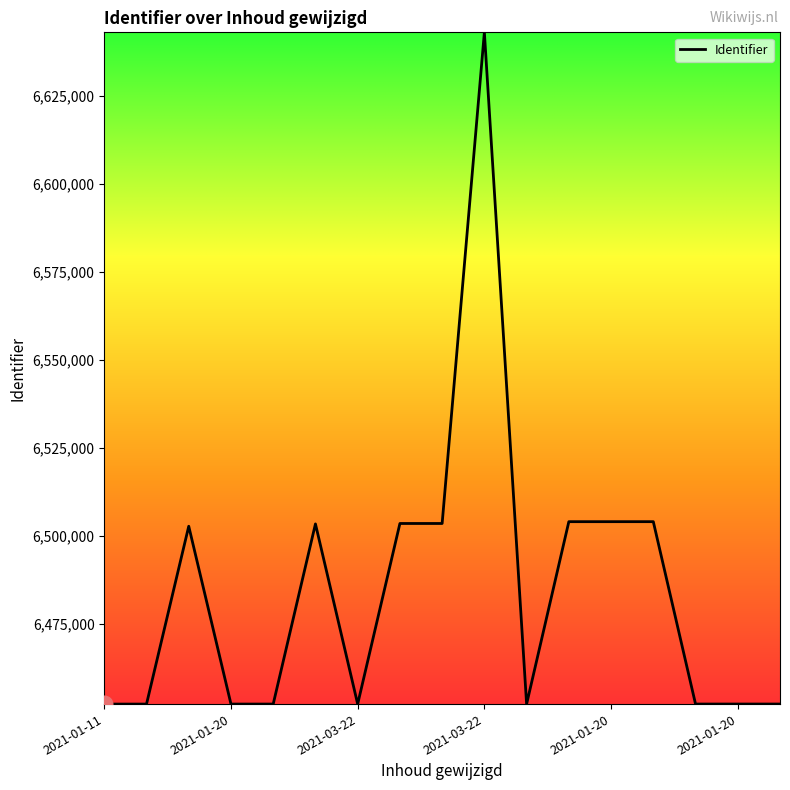

What is the difference between the second highest and minimum values?

51866